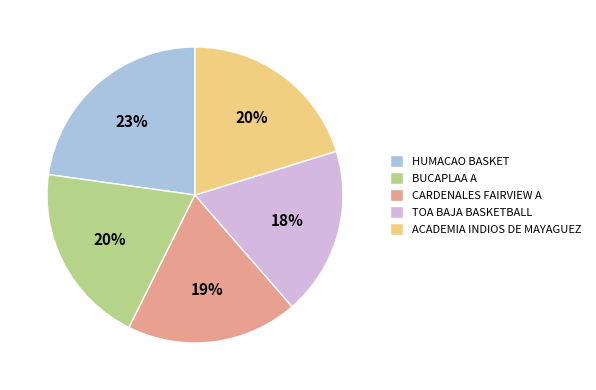

Do CARDENALES FAIRVIEW A and HUMACAO BASKET together represent more than half of the pie?

No